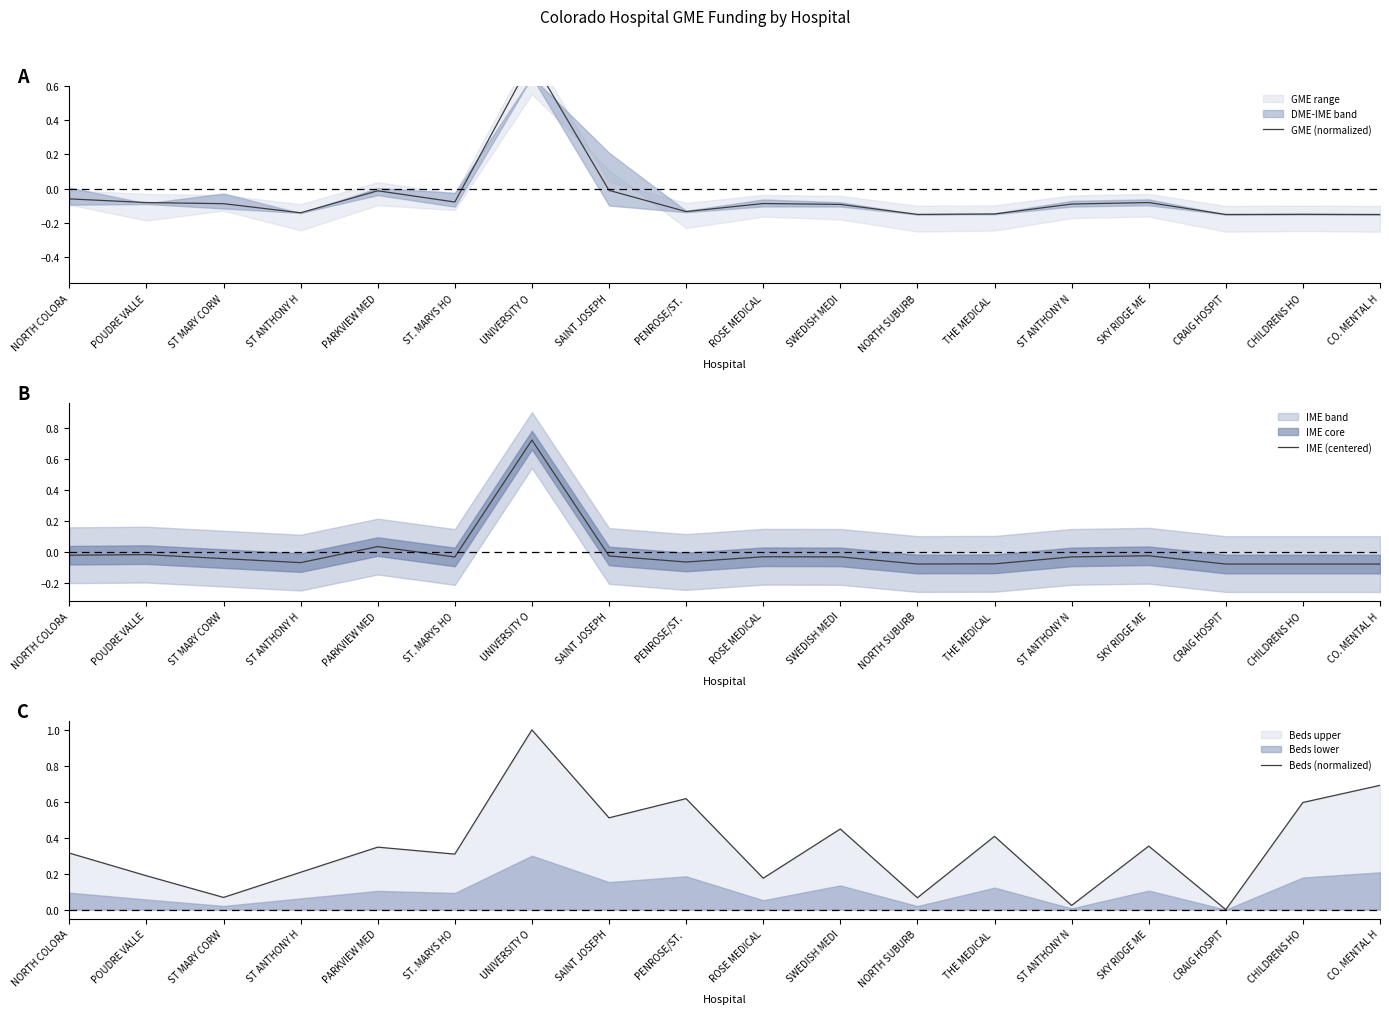

What value does the GME (normalized) series have at CHILDRENS HO?

-0.1